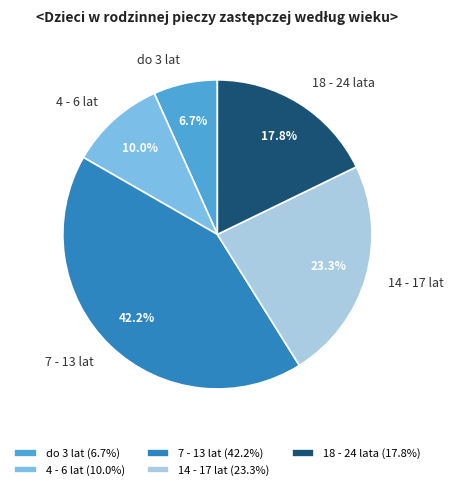

Rank the categories by value from highest to lowest.

7 - 13 lat, 14 - 17 lat, 18 - 24 lata, 4 - 6 lat, do 3 lat